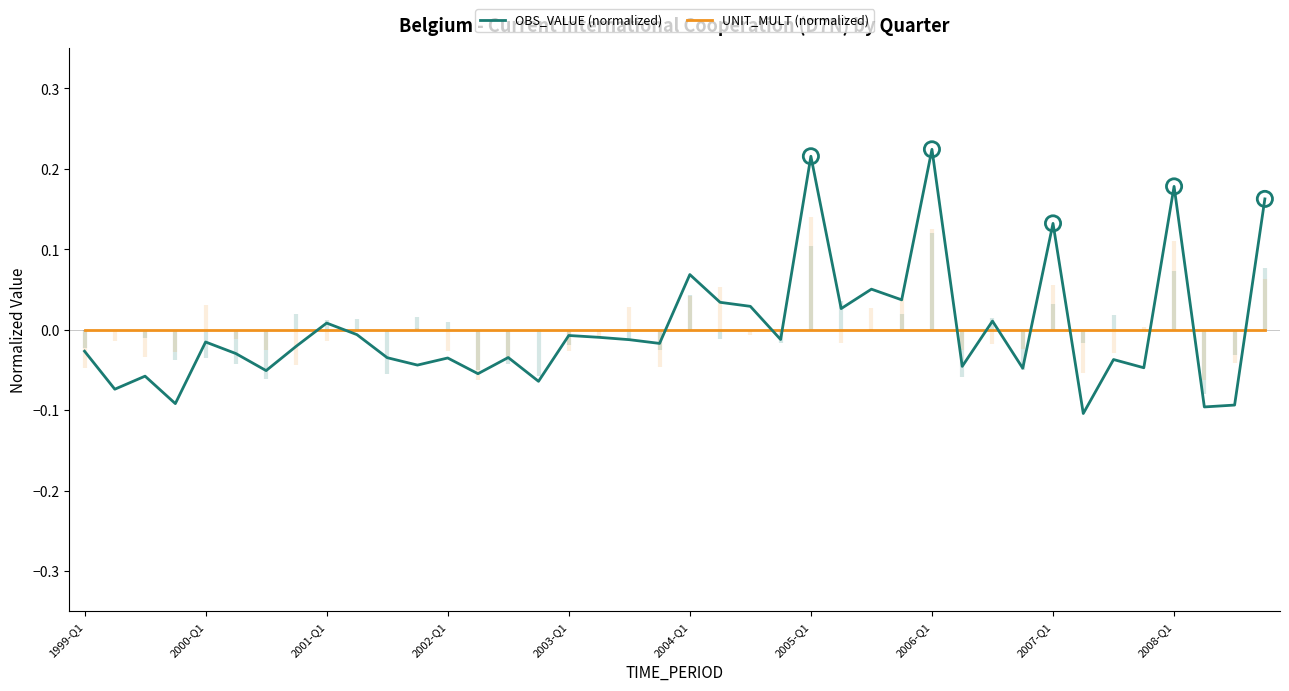

Which series has the largest total across all categories?

OBS_VALUE (normalized)